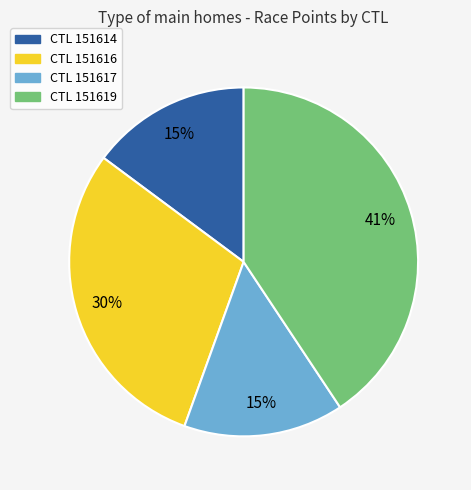

Is there a majority slice in this chart?

No